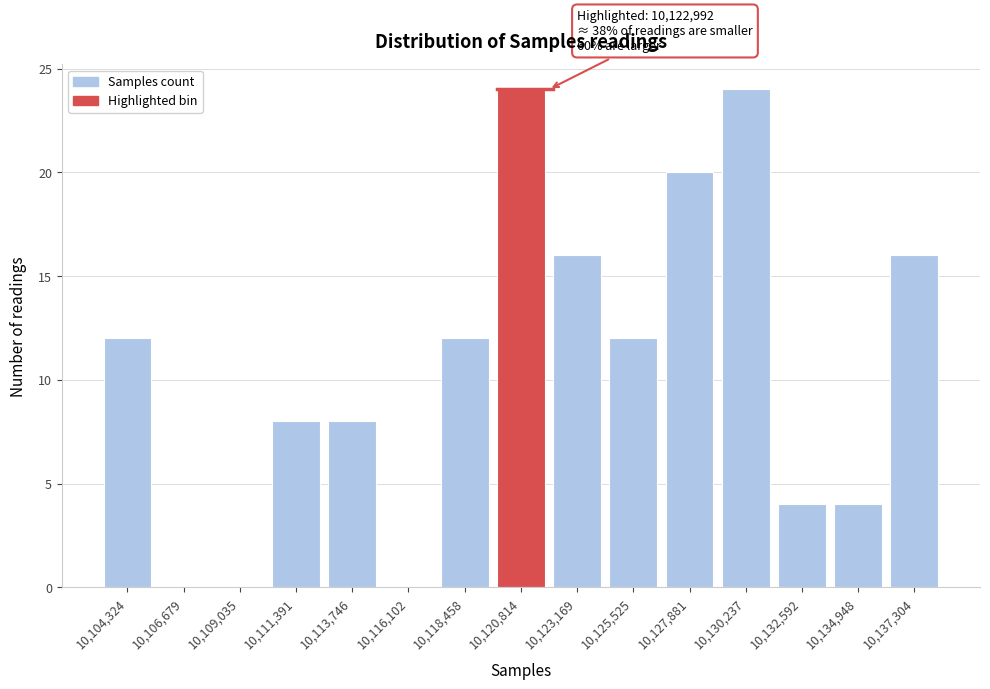

Reading right to left, extract all data points from this chart.

10,137,304=16	10,134,948=4	10,132,592=4	10,130,237=24	10,127,881=20	10,125,525=12	10,123,169=16	10,120,814=24	10,118,458=12	10,116,102=0	10,113,746=8	10,111,391=8	10,109,035=0	10,106,679=0	10,104,324=12